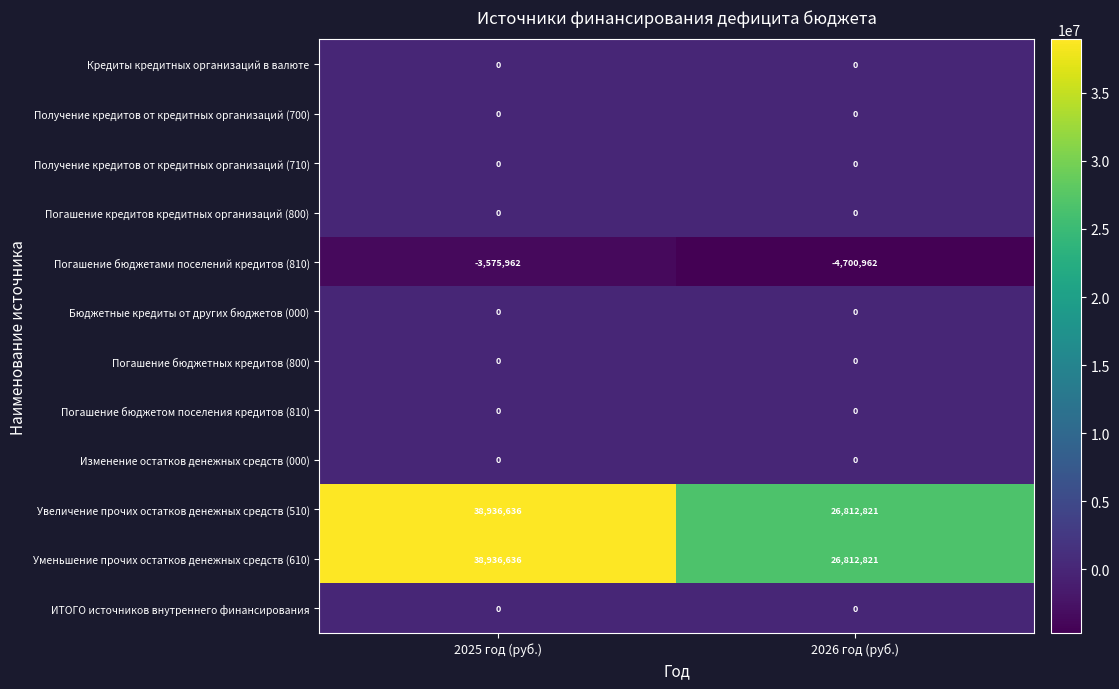

What is the total value across all series at 2026 год (руб.)?

48924680